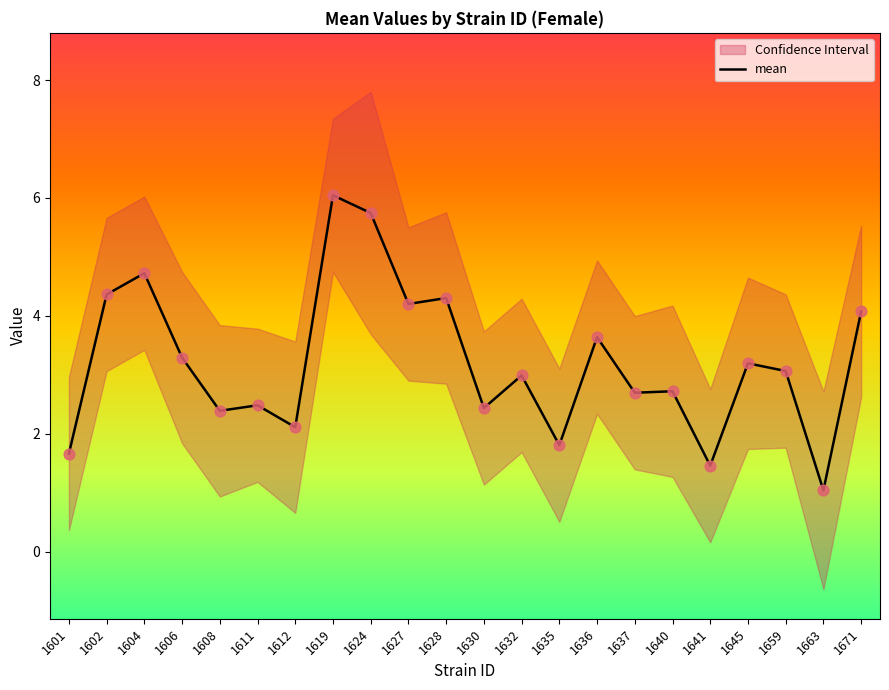

Between 1602 and 1659, which is larger?

1602